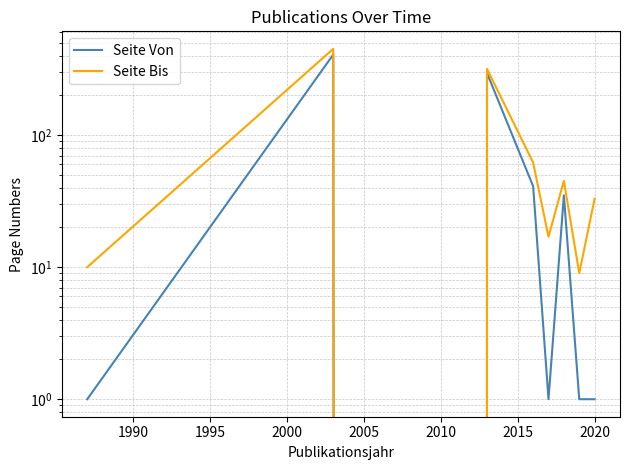

True or false: Seite Bis and Seite Von intersect in this chart.

False